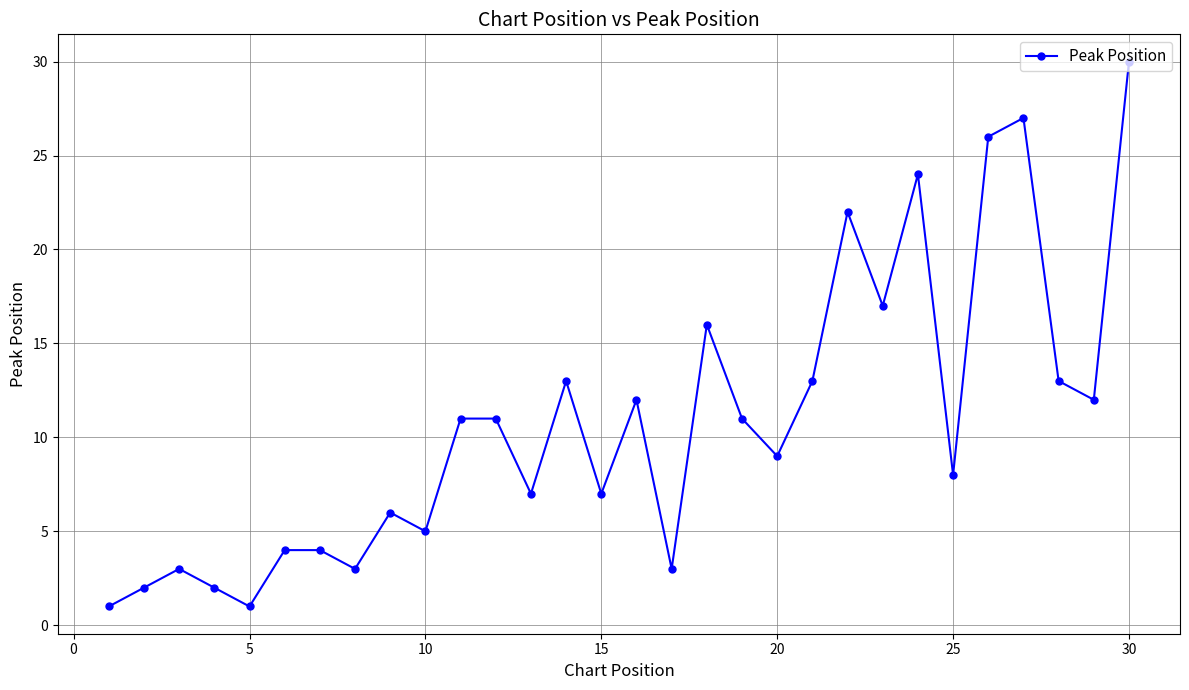

What is the greatest value displayed?

30